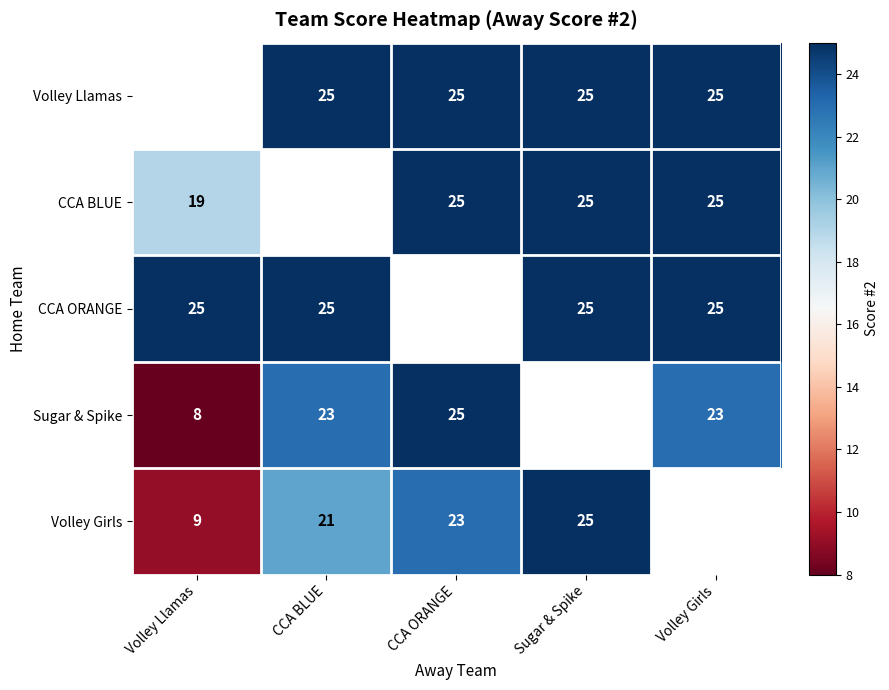

The value of CCA BLUE at Volley Llamas is 19. True or false?

True